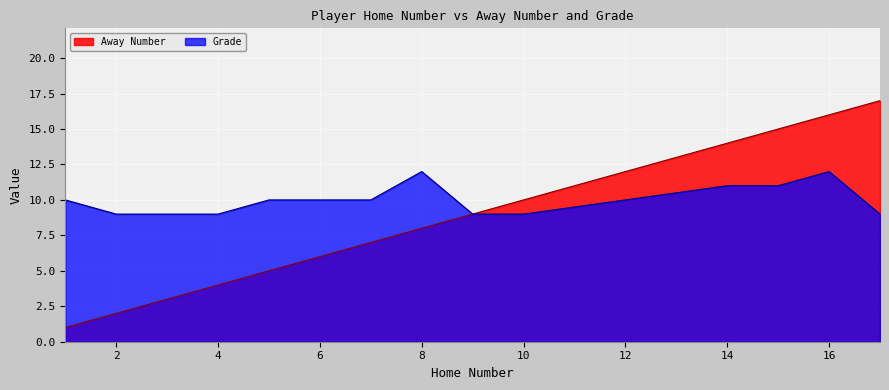

What is the value of the Grade point at the 5th from the left?

10